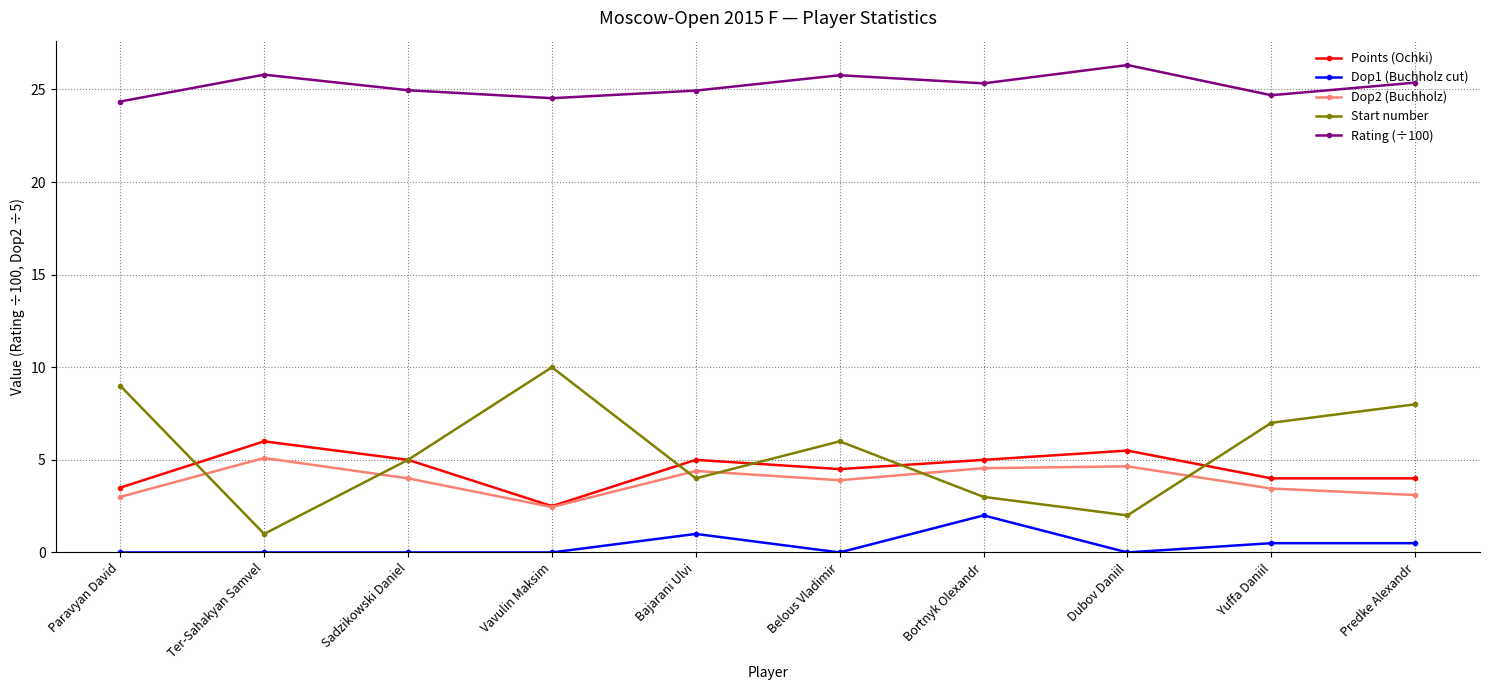

What is the label of the 10th point from the left?

Predke Alexandr